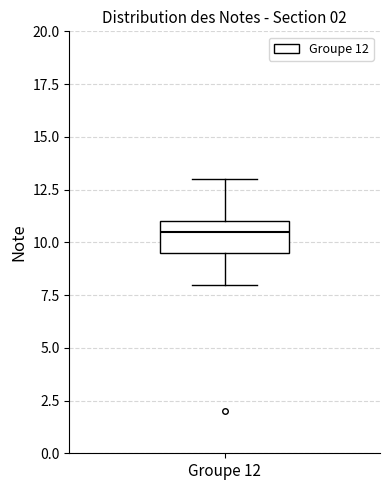

Read this box plot against the y-axis: the position of the median line, the range covered by the box, and the ends of both whiskers. The values are not printed on the chart, so give them approximately, as read against the axis.

median 10.5, box 9.5 to 11.0, whiskers 8.0 to 13.0